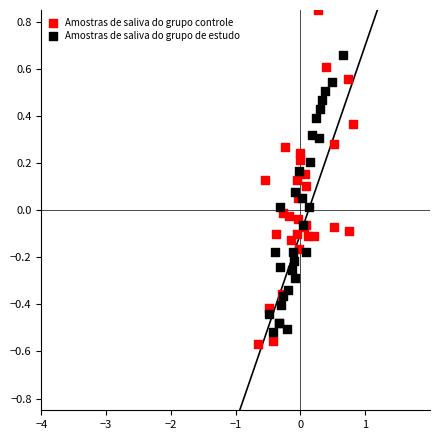

Which series contains the lowest Y value?

Amostras de saliva do grupo controle